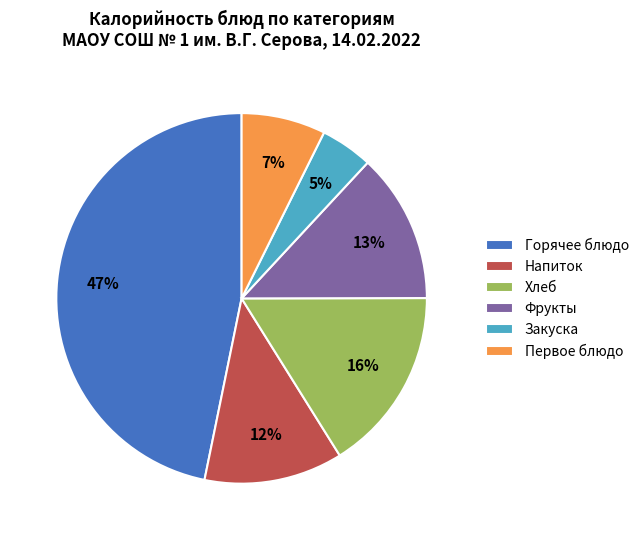

Rank the categories by value from lowest to highest.

Закуска, Первое блюдо, Напиток, Фрукты, Хлеб, Горячее блюдо